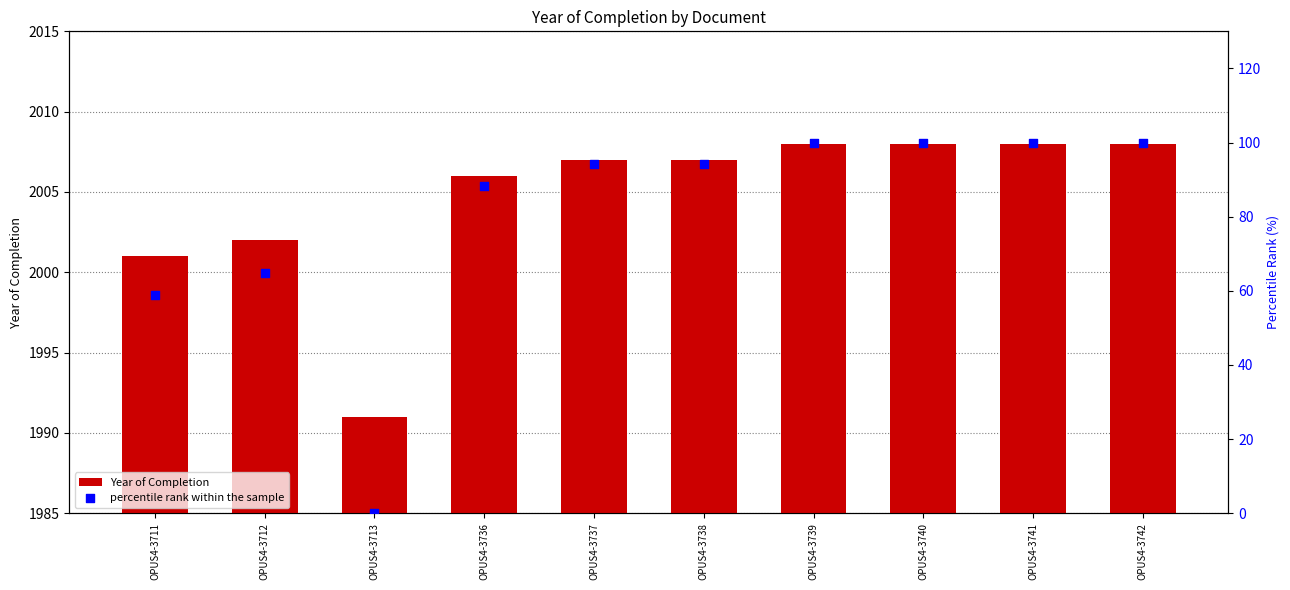

Which series has the widest spread of Y values?

percentile rank within the sample